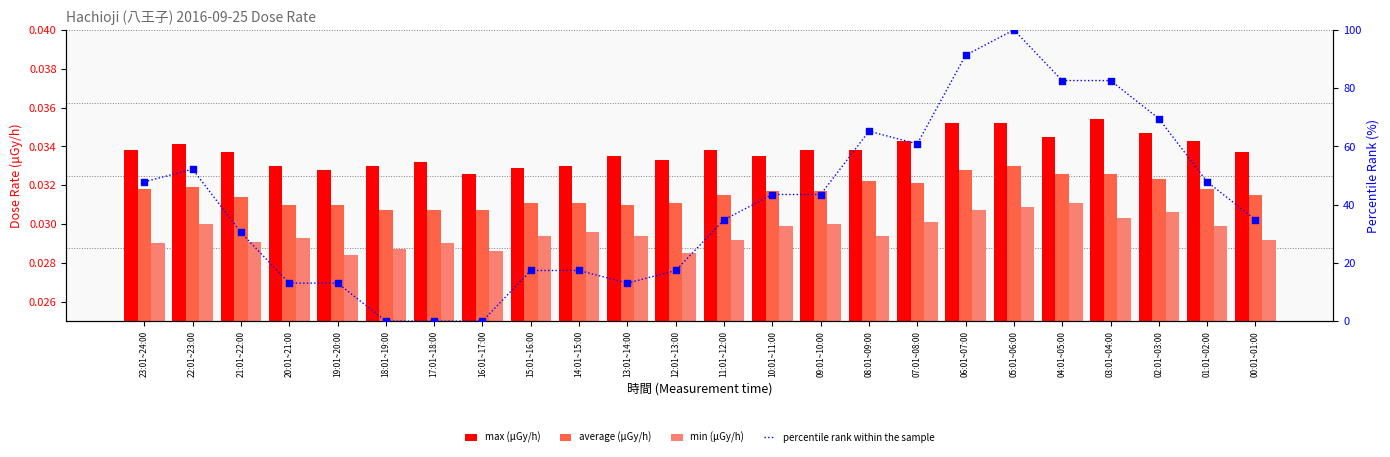

Which series has the largest Y range (max minus min)?

percentile rank within the sample